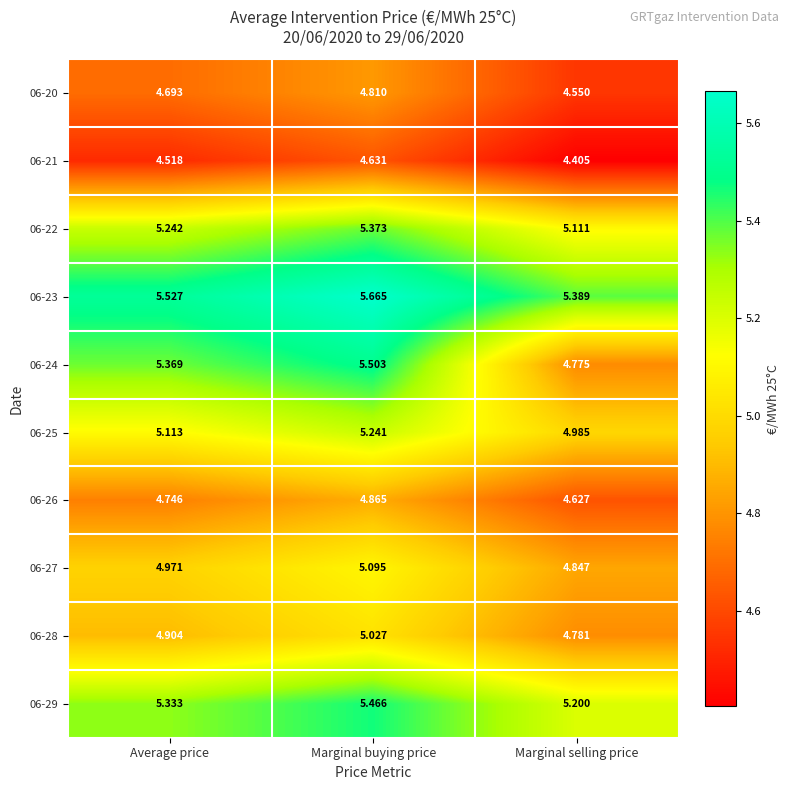

Where does the 06-25 series first go above 5?

Average price